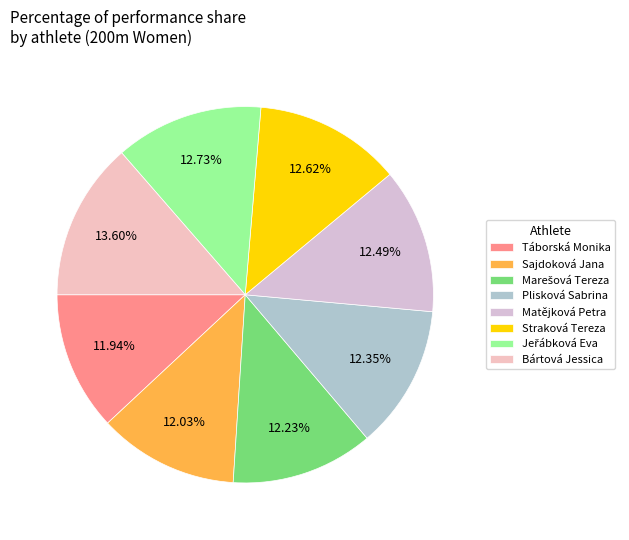

How many slices are in this pie chart?

8